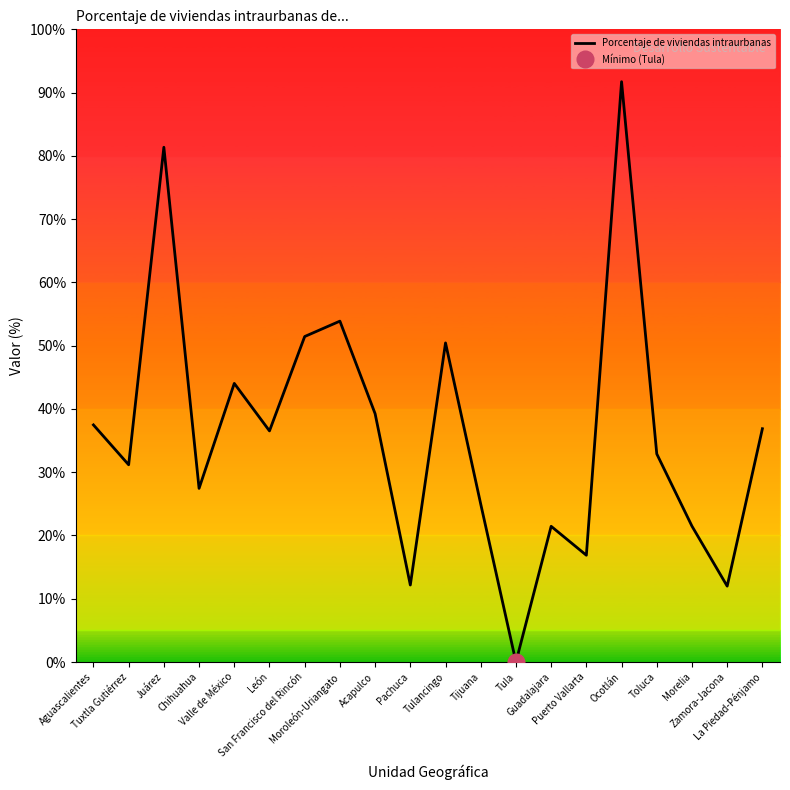

How many lines are shown in the chart?

1